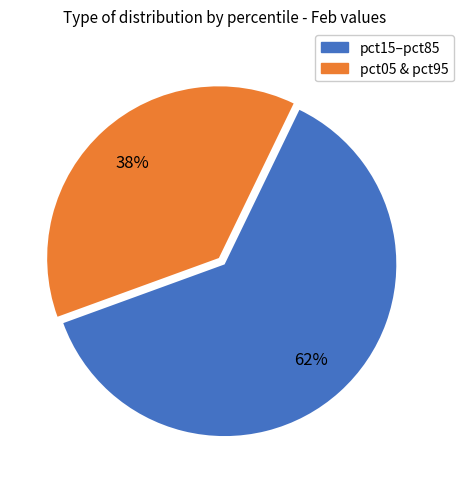

To the nearest percent, what is the average slice percentage?

50%